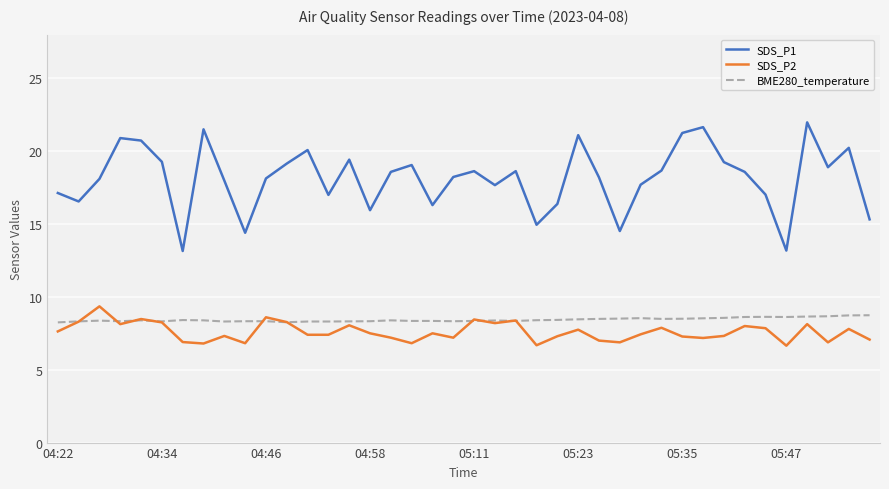

Which series has the largest range (max minus min)?

SDS_P1